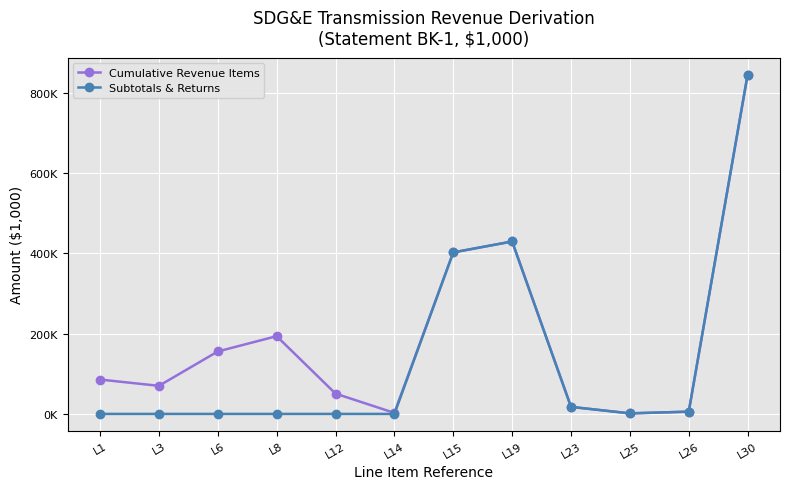

What is the value of the Cumulative Revenue Items point at the 6th from the left?

2528.6